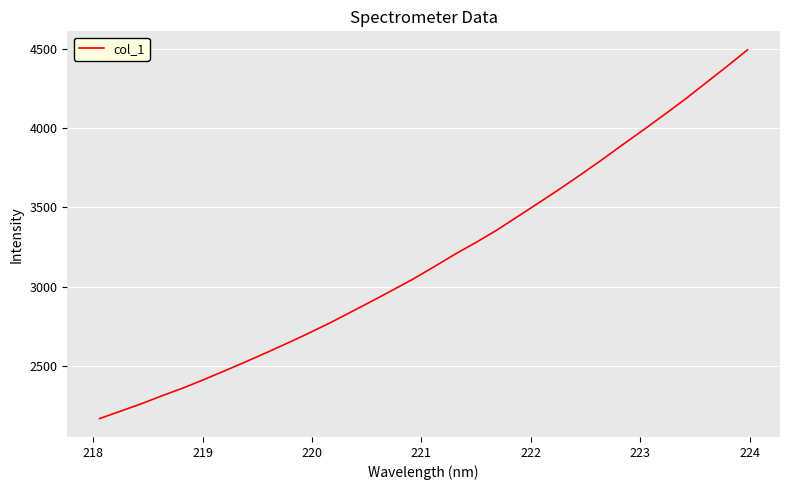

What is the smallest value displayed?

2166.7